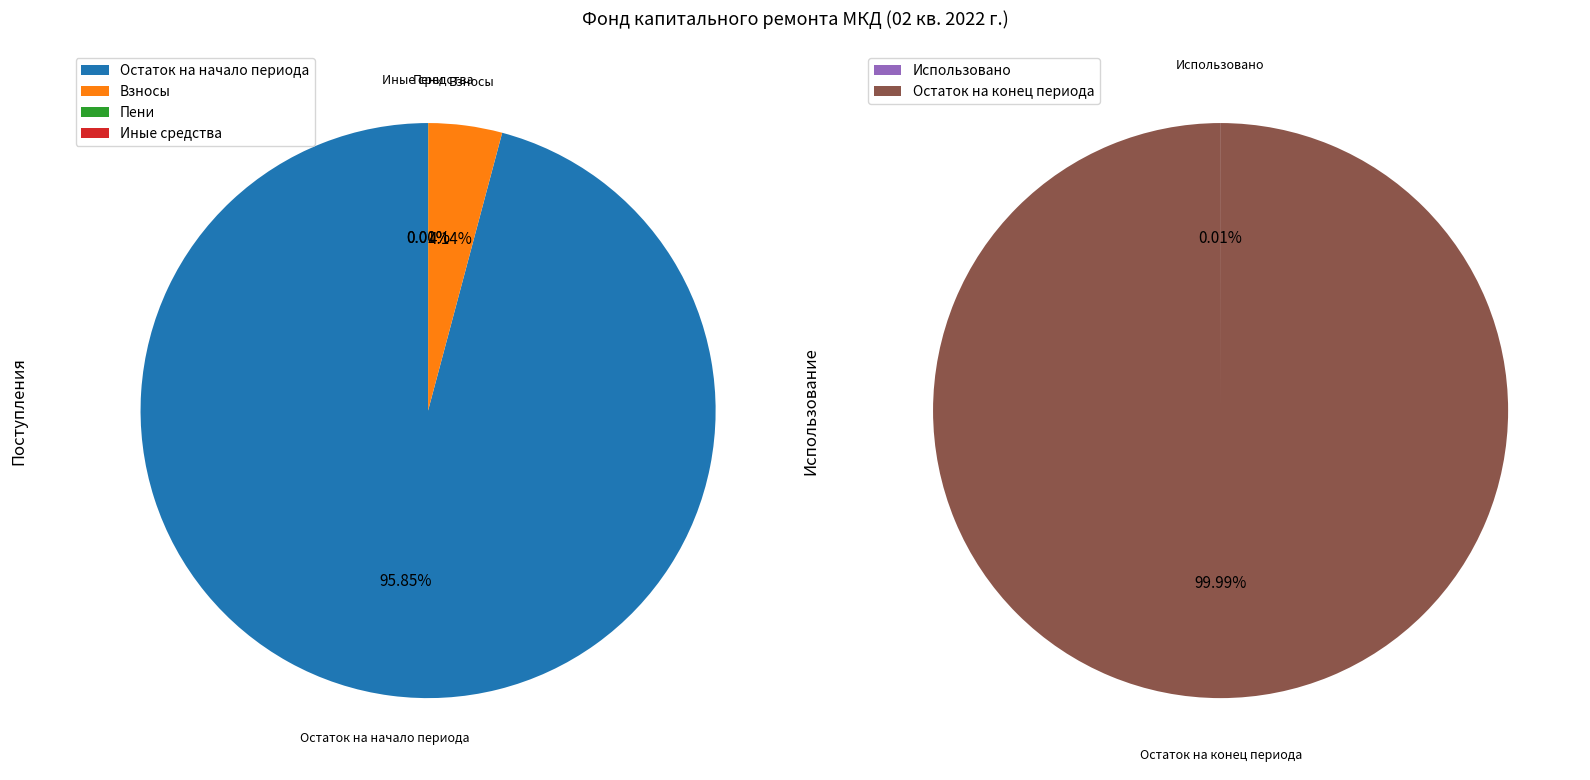

Count the number of slices in the pie.

2